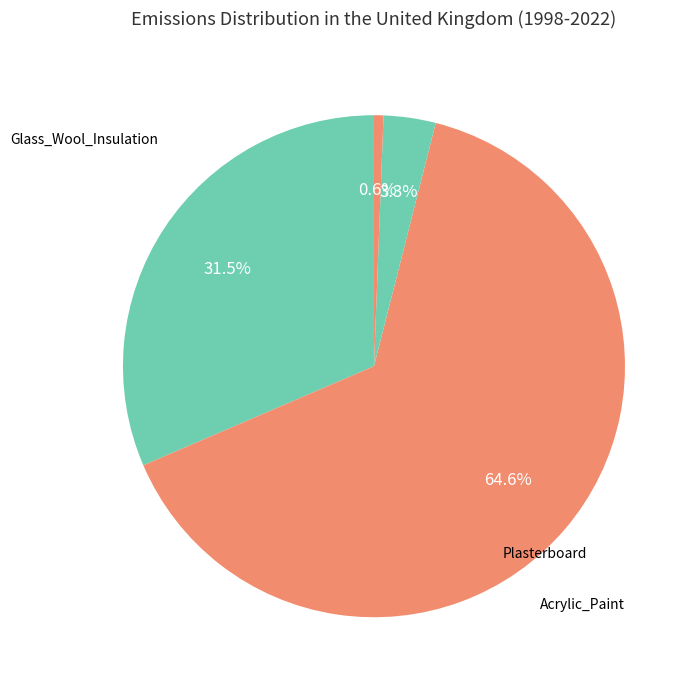

To the nearest percent, what is the average slice percentage?

25%